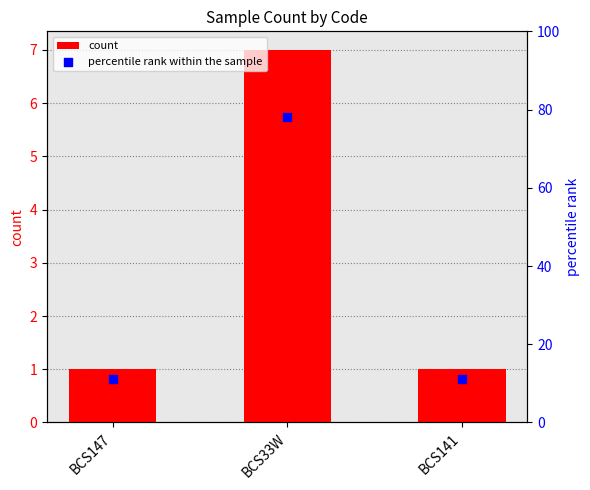

Which series reaches the minimum Y coordinate?

count